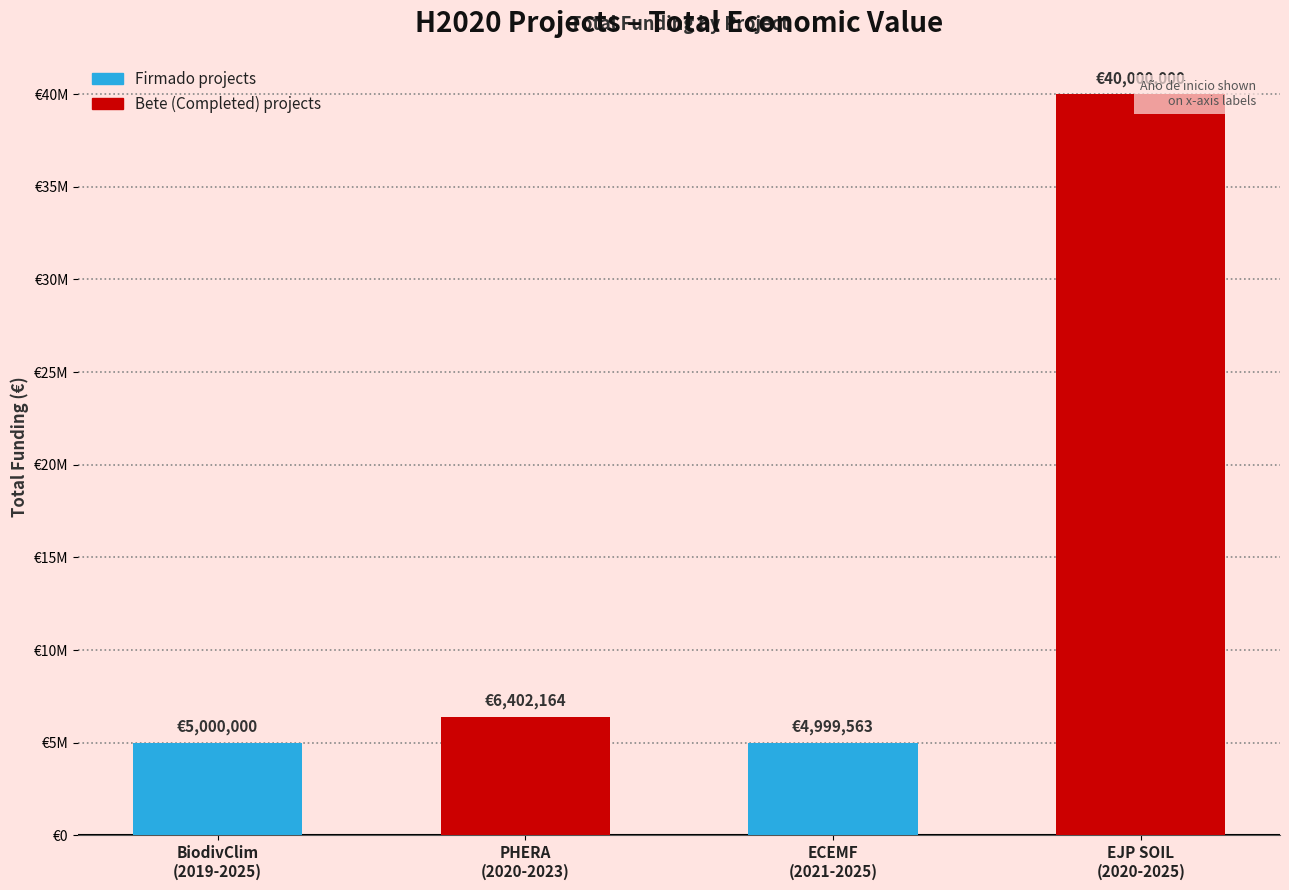

Which label corresponds to the largest value in the chart?

EJP SOIL
(2020-2025)